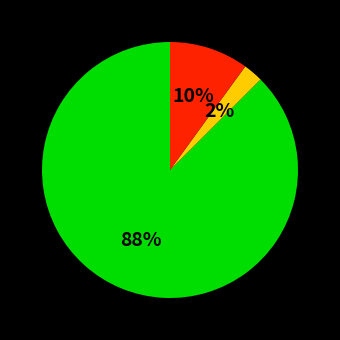

Does any single category account for the majority?

Yes